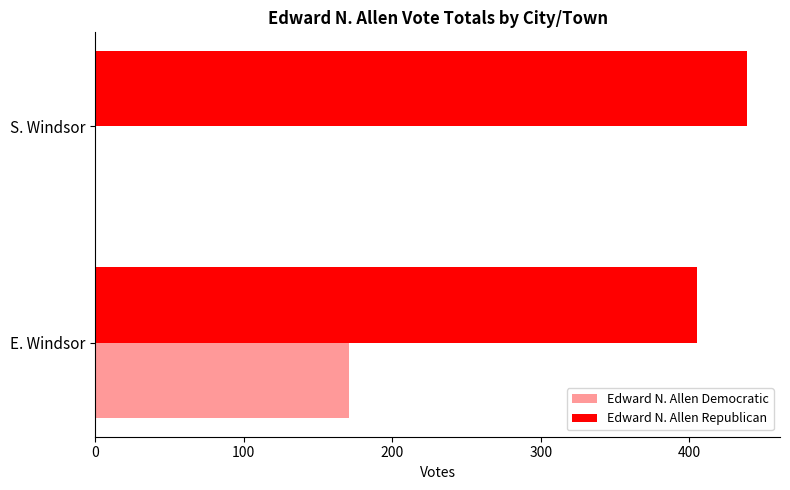

Which series has the largest total across all categories?

Edward N. Allen Republican